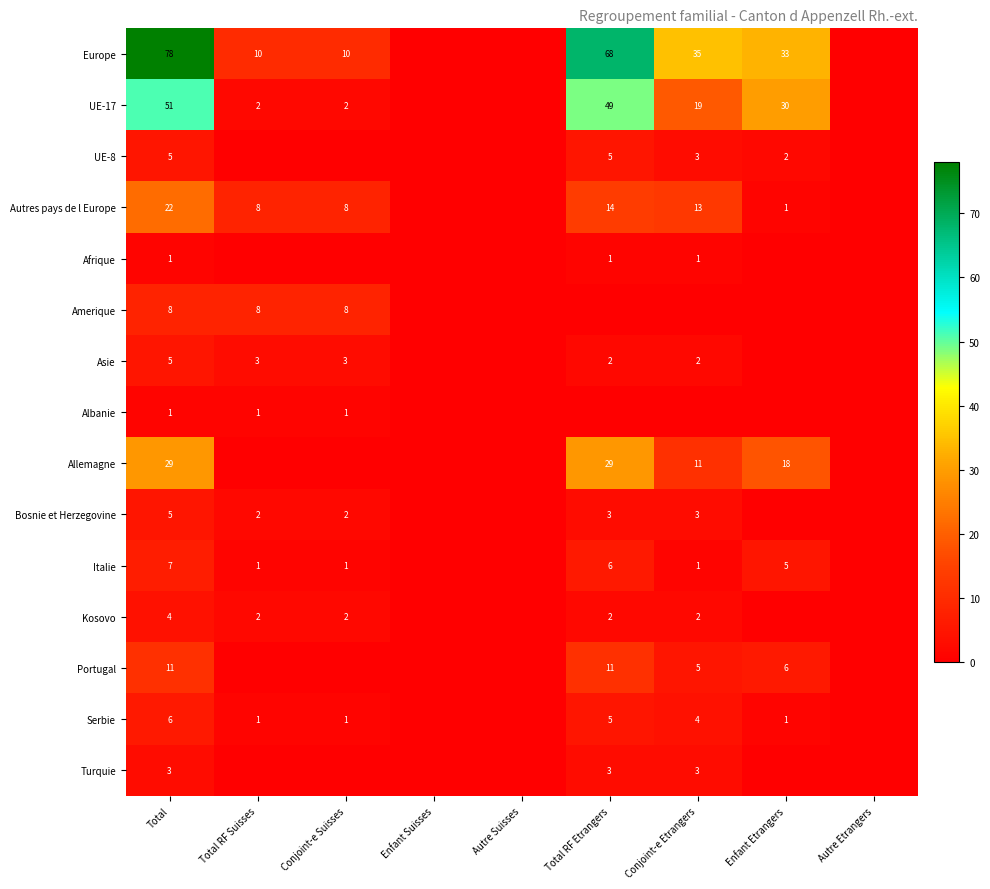

How many data points does each series have?

9